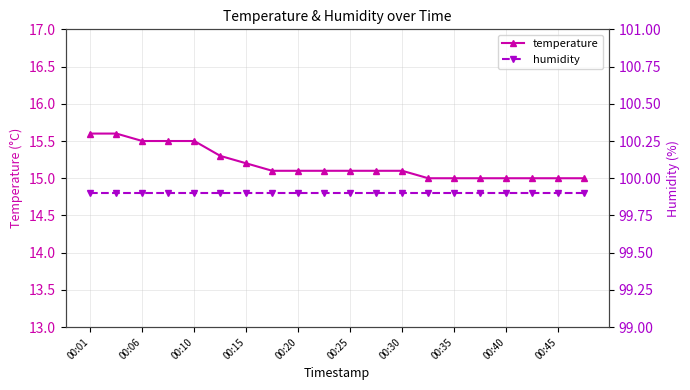

How many series are shown in this chart?

2